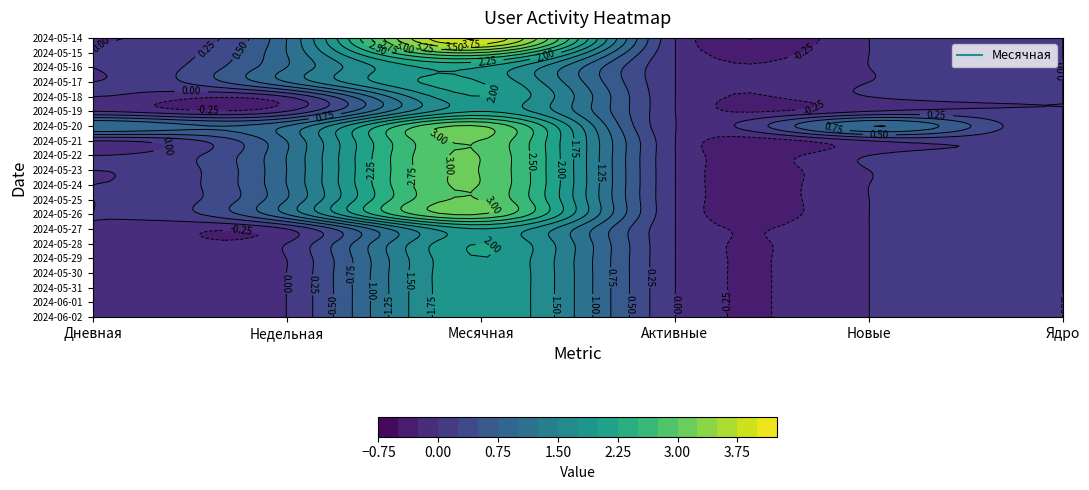

Reading left to right, transcribe all the data shown in this chart.

0: 0	0	0	0	0	0	0	0	0	0	0	0	0	1	0	0	0	0	0	0
1: 0	0	0	0	0	0	0	1	1	1	1	1	1	1	0	0	1	1	1	1
2: 2	2	2	2	2	2	2	3	3	3	3	3	3	3	2	2	2	2	3	4
3: 0	0	0	0	0	0	0	0	0	0	0	0	0	0	0	0	0	0	0	0
4: 0	0	0	0	0	0	0	0	0	0	0	0	0	1	0	0	0	0	0	0
5: 0	0	0	0	0	0	0	0	0	0	0	0	0	0	0	0	0	0	0	0